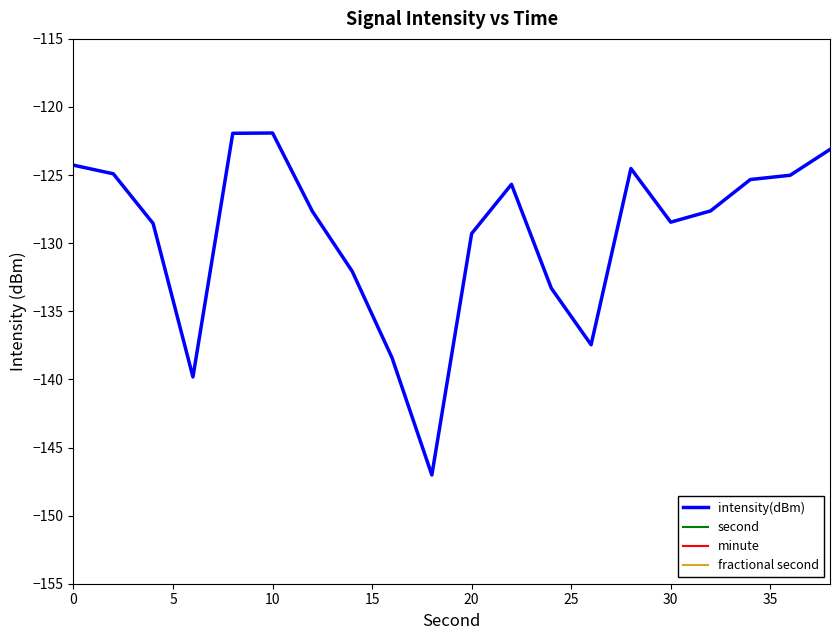

Is it true that intensity(dBm) equals -48.4 at 10?

False